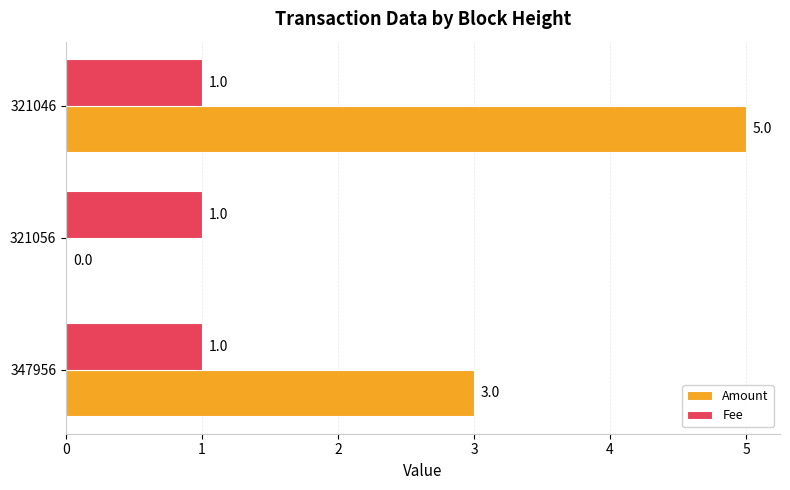

Is it true that Amount equals 3 at 347956?

True